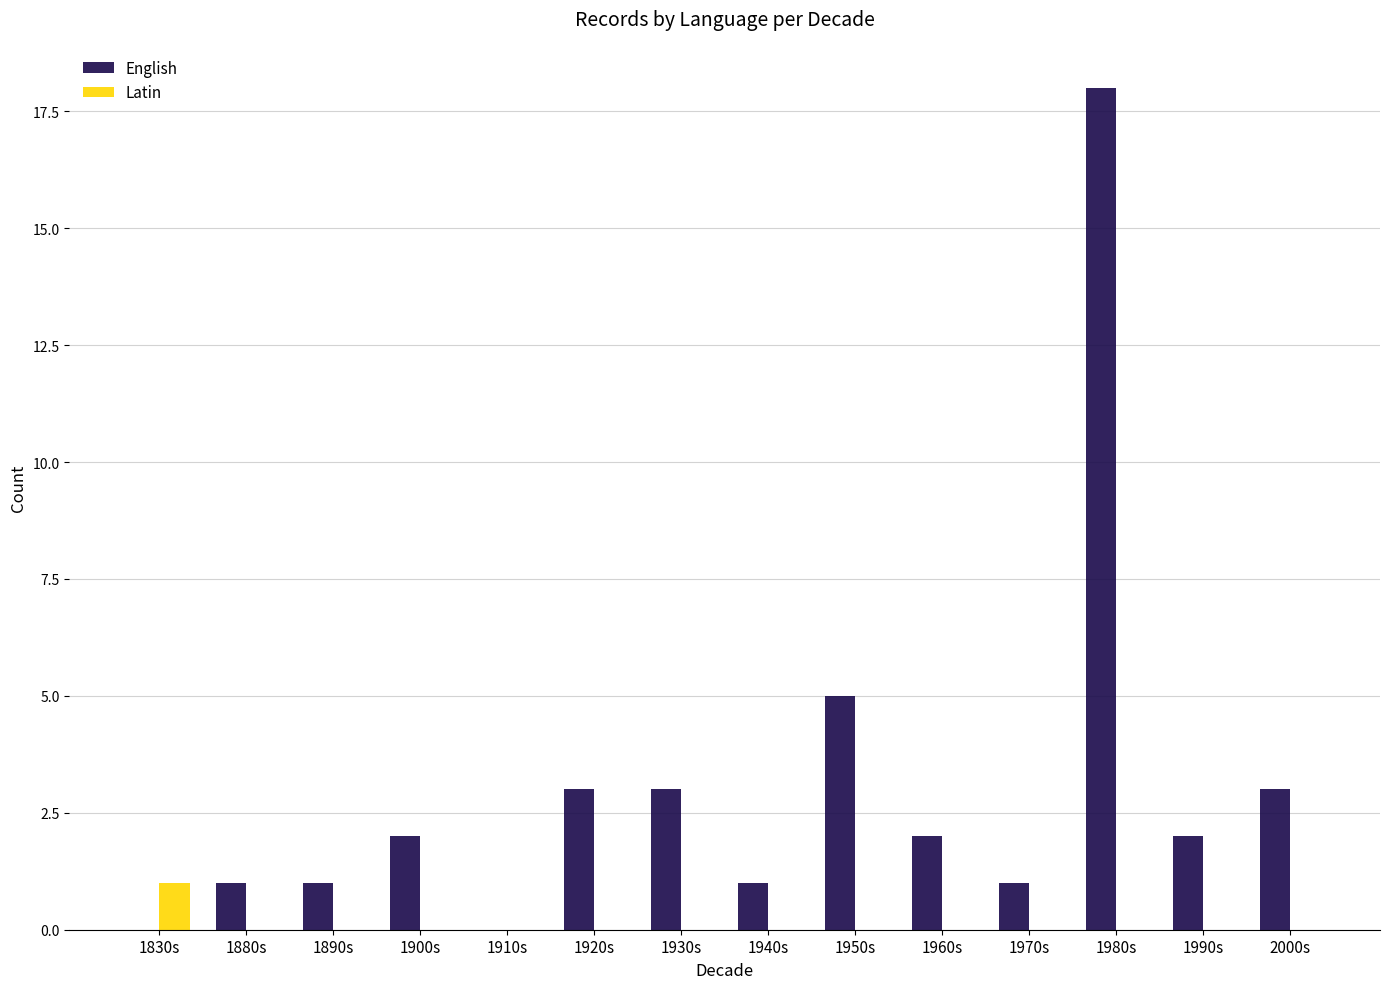

What is the difference between the English values at 1920s and 1910s?

3